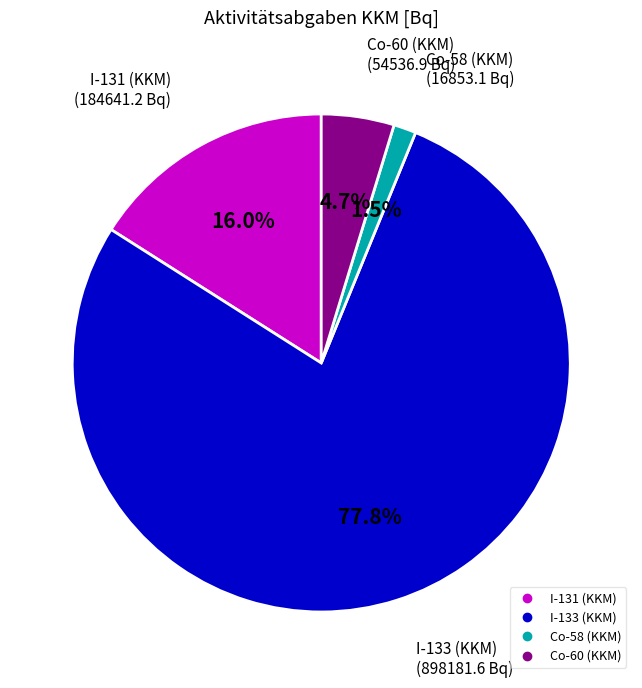

What percentage is NOT represented by Co-60 (KKM)?

95.3%